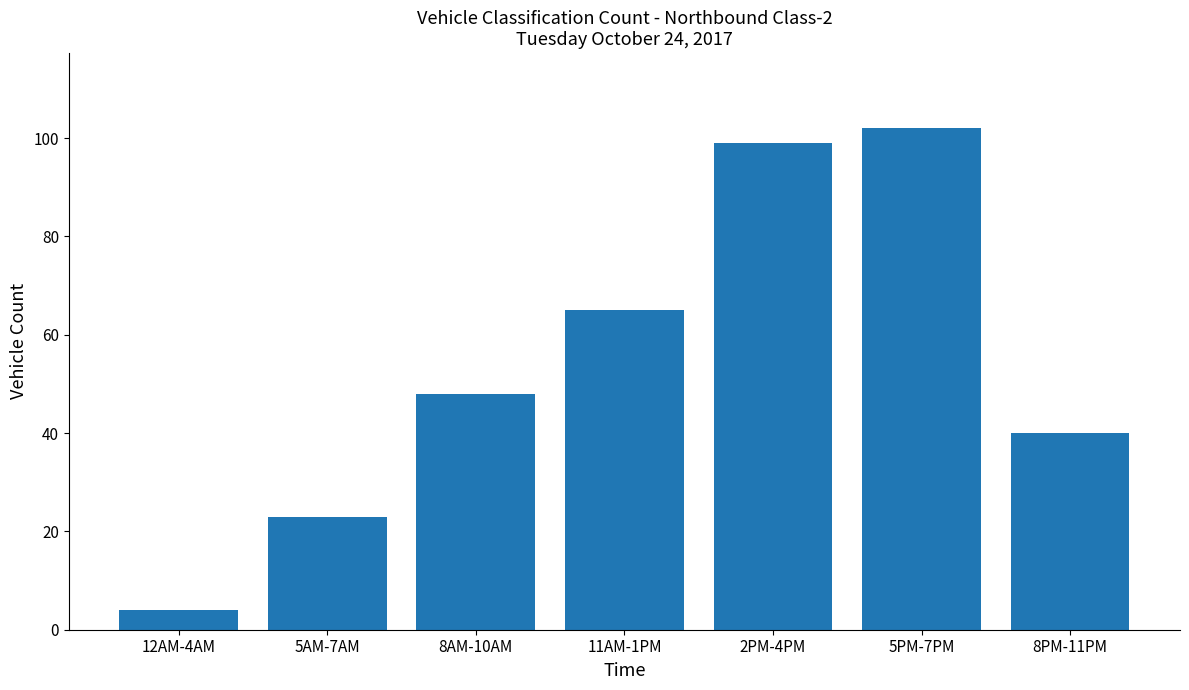

The chart shows a value of 99 at 2PM-4PM. True or false?

True